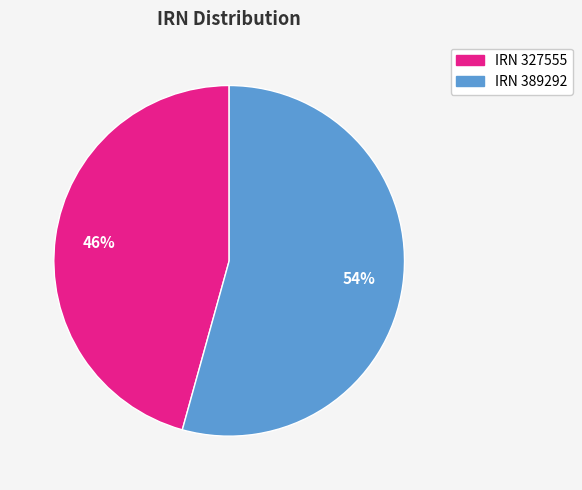

Does any single category account for the majority?

Yes